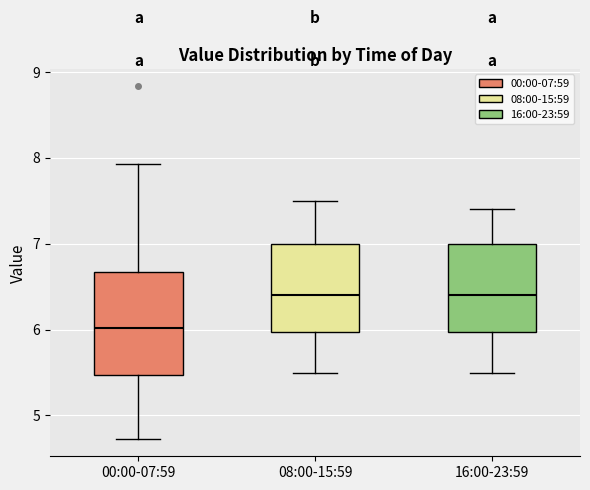

Reading left to right, read every box against the y-axis: the position of its median line, the range the box covers, and the ends of its whiskers. The values are not printed on the chart, so give them approximately, as read against the axis.

00:00-07:59: median 6.0, box 5.5 to 6.7, whiskers 4.7 to 7.9
08:00-15:59: median 6.4, box 6.0 to 7.0, whiskers 5.5 to 7.5
16:00-23:59: median 6.4, box 6.0 to 7.0, whiskers 5.5 to 7.4